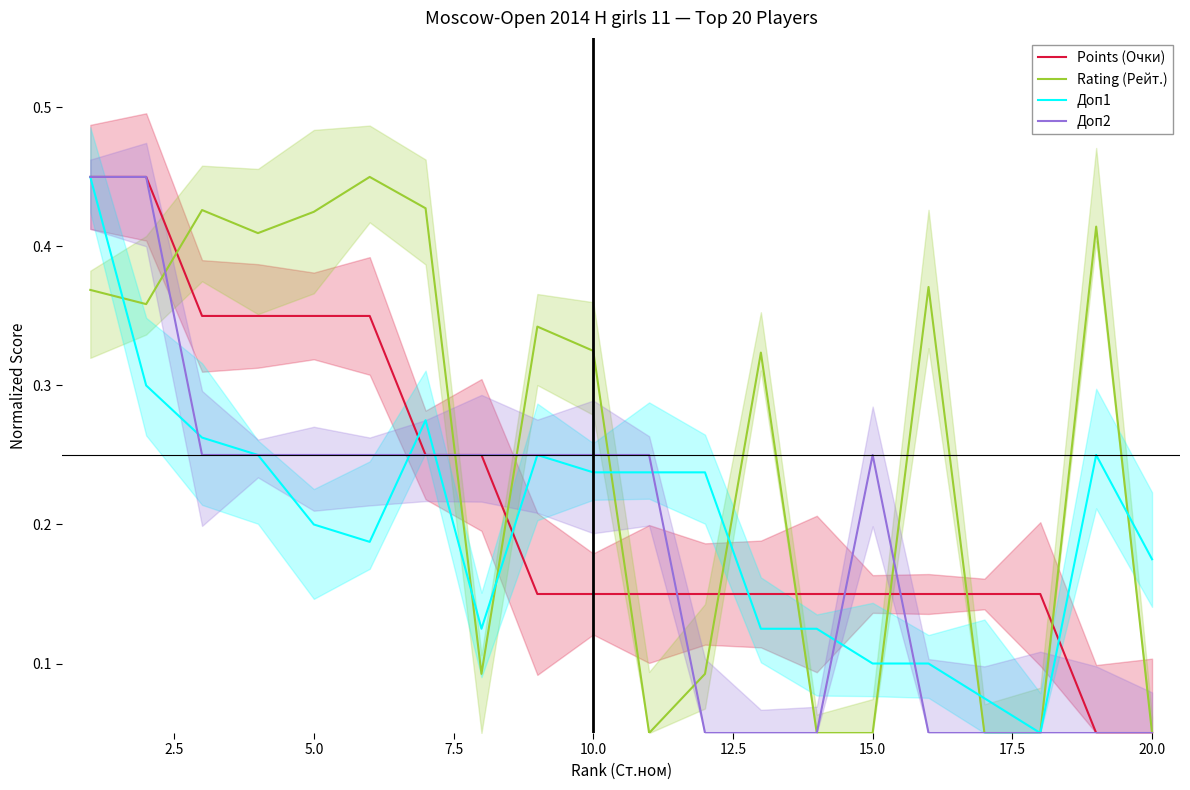

What is the maximum value shown in the chart?

0.5